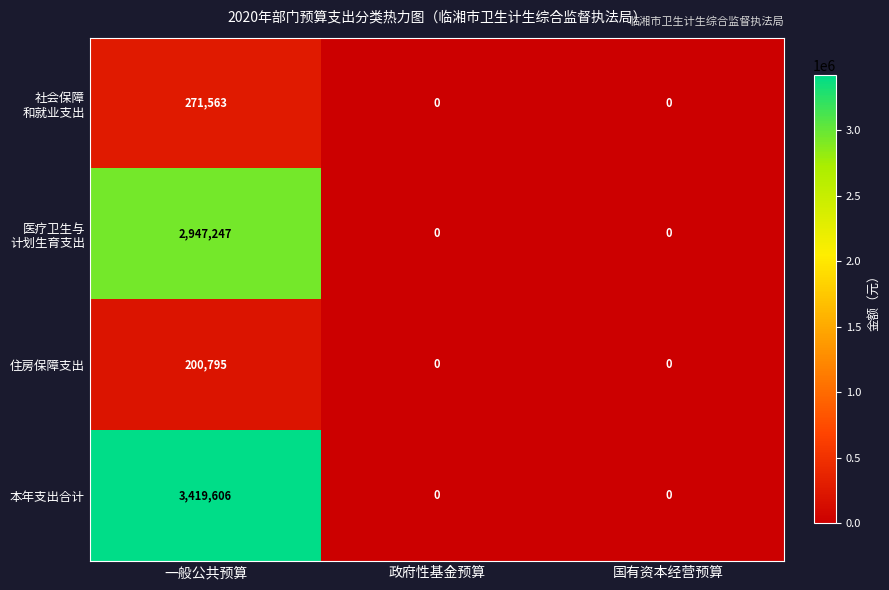

What is the total value across all series at 一般公共预算?

6839211